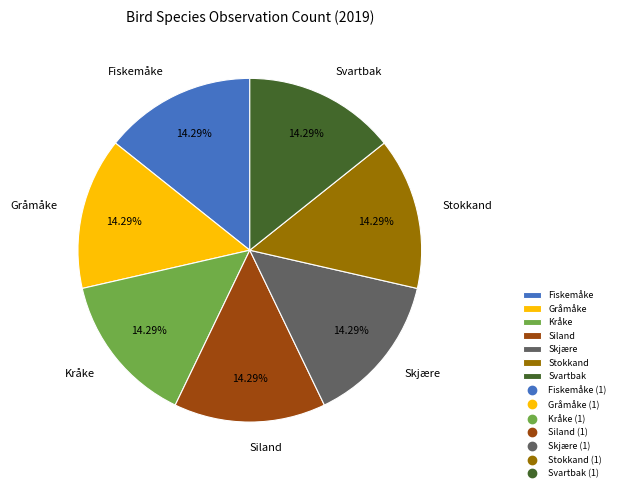

Combined, do Gråmåke and Kråke account for over 50%?

No